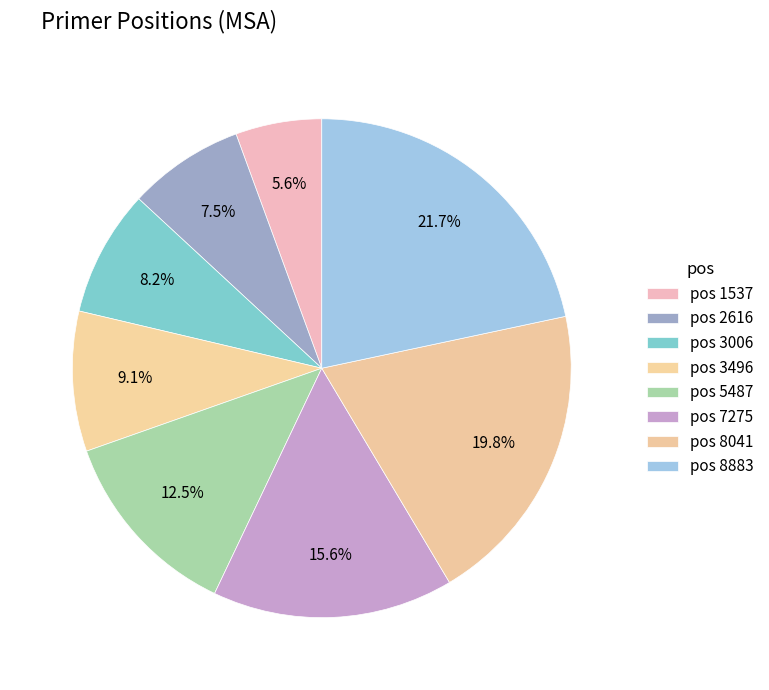

Count the number of slices in the pie.

8